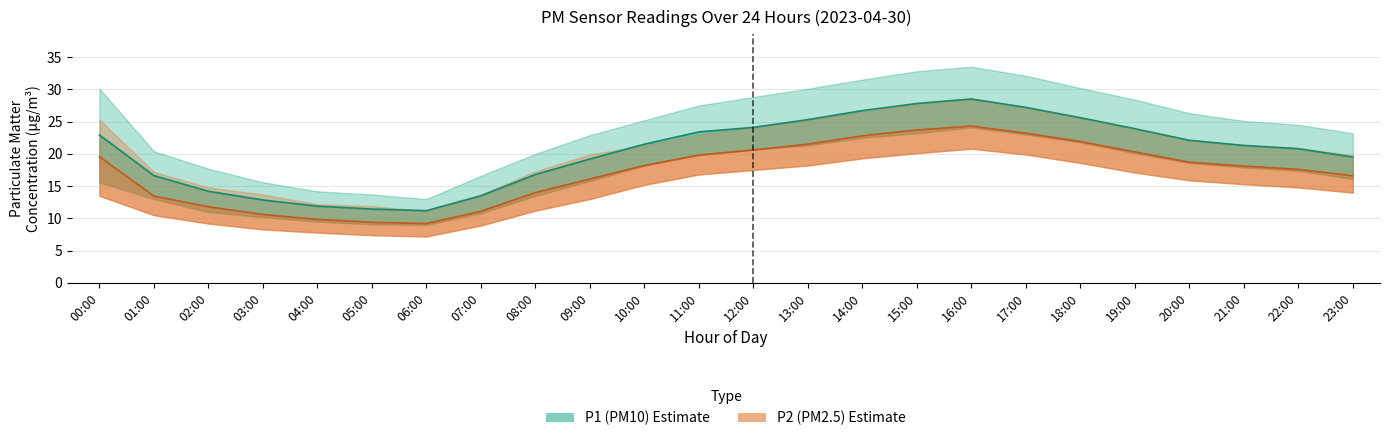

What is the sum of all P2_lower values?

340.5